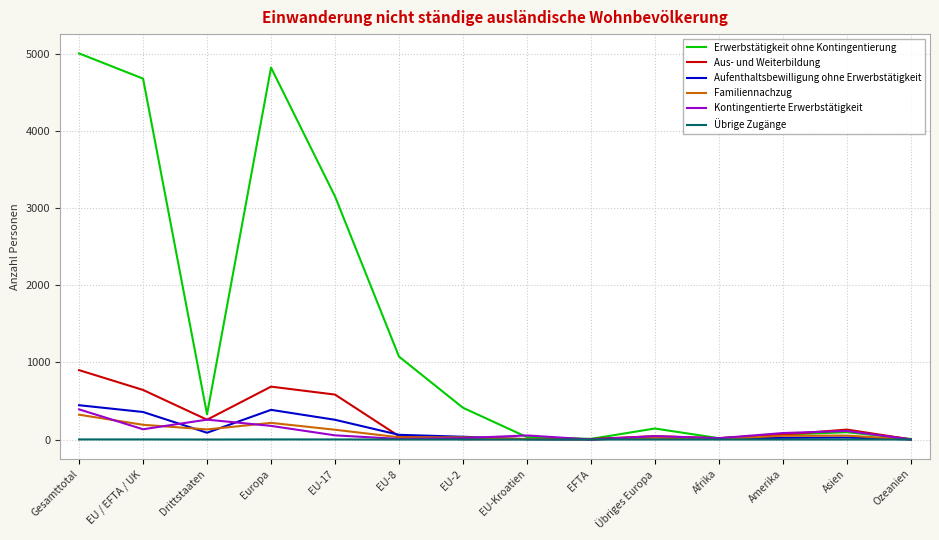

The Kontingentierte Erwerbstätigkeit series shows 133 at EU / EFTA / UK. True or false?

True